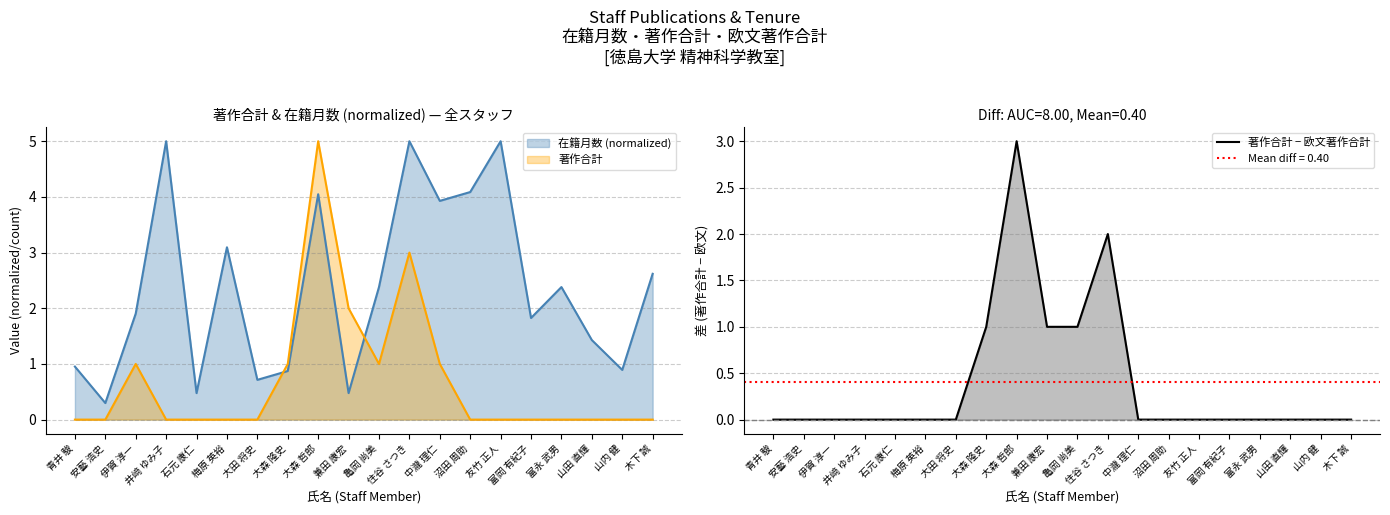

Does the chart display data point markers on the line(s)?

No